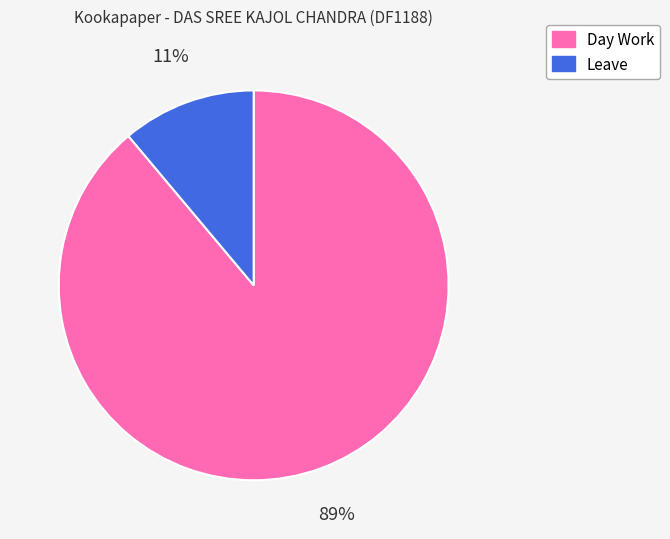

Does Day Work represent more than half of the total?

Yes